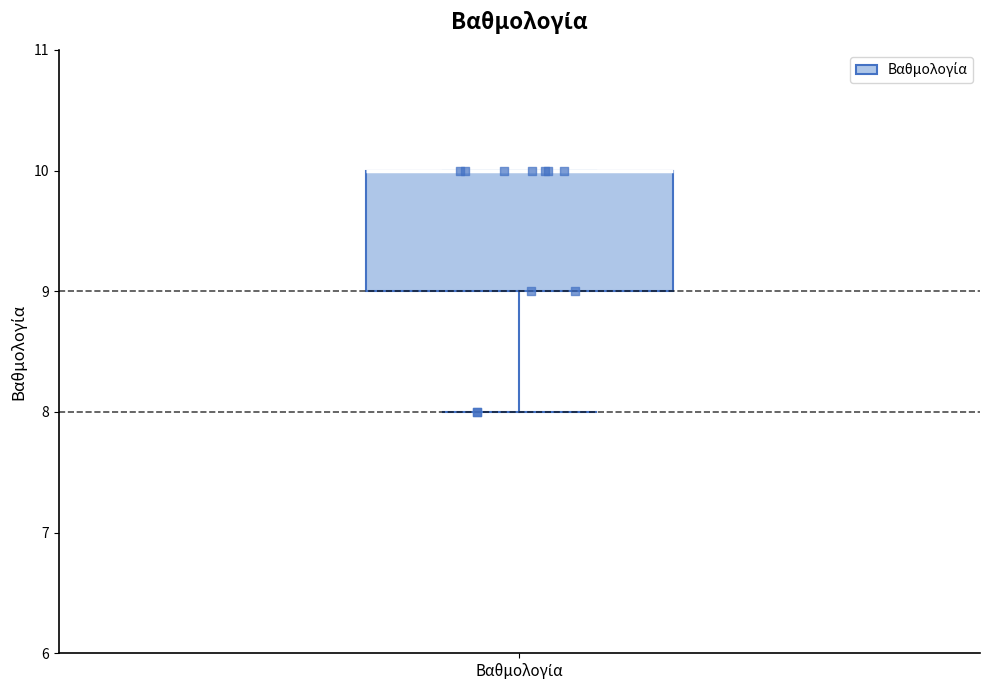

Transcribe this box plot: give where the median line is, the range the box spans, and where the two whiskers end, as read against the y-axis. The values are not printed on the chart, so give them approximately, as read against the axis.

median 10 (drawn on the box's upper edge), box 9 to 10, whiskers 8 to 10